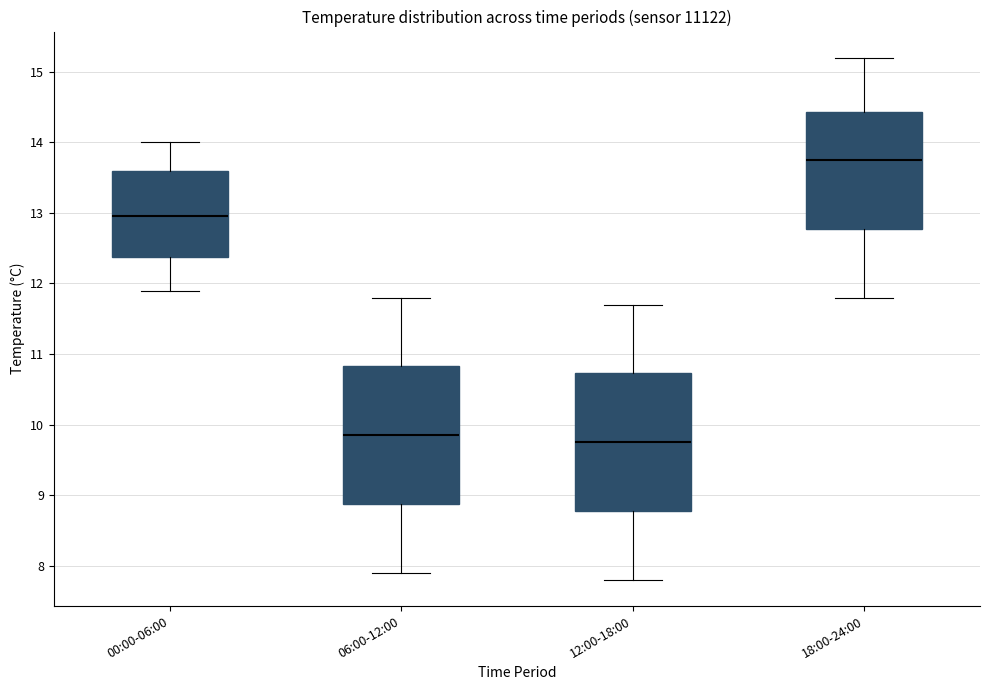

Reading left to right, read every box against the y-axis: the position of its median line, the range the box covers, and the ends of its whiskers. The values are not printed on the chart, so give them approximately, as read against the axis.

00:00-06:00: median 13.0, box 12.4 to 13.6, whiskers 11.9 to 14.0
06:00-12:00: median 9.9, box 8.9 to 10.8, whiskers 7.9 to 11.8
12:00-18:00: median 9.8, box 8.8 to 10.7, whiskers 7.8 to 11.7
18:00-24:00: median 13.8, box 12.8 to 14.4, whiskers 11.8 to 15.2